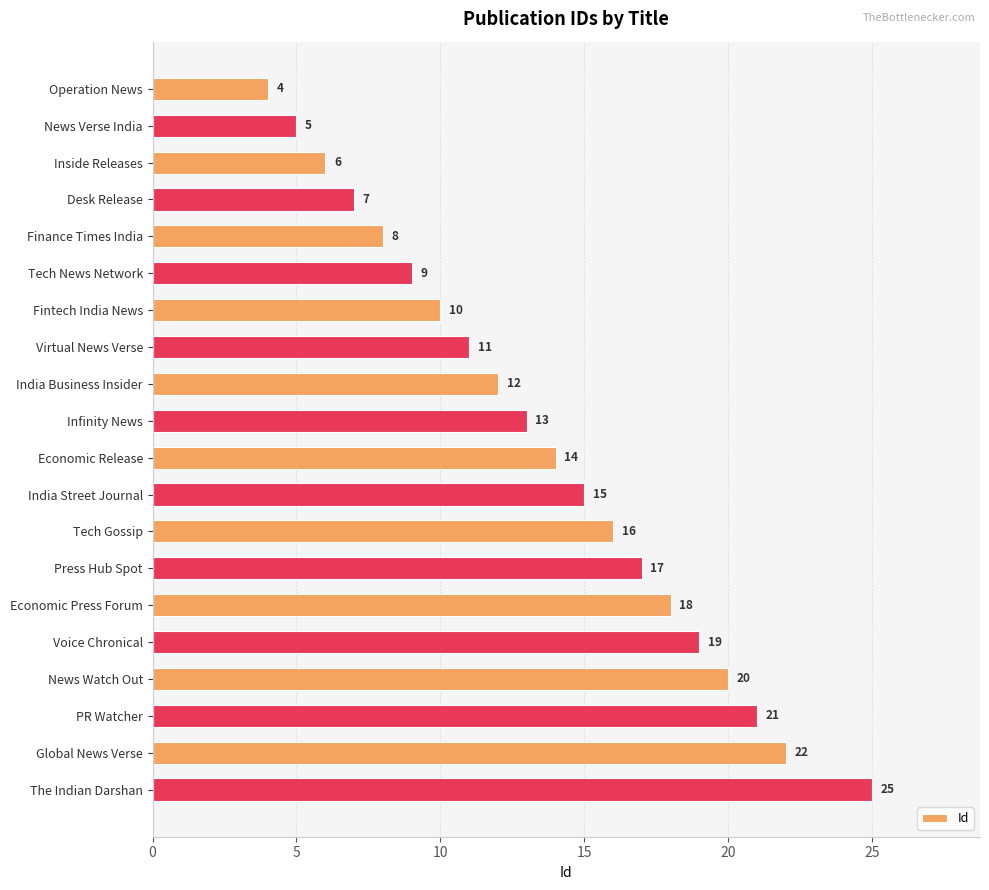

What position from the bottom is Global News Verse?

2